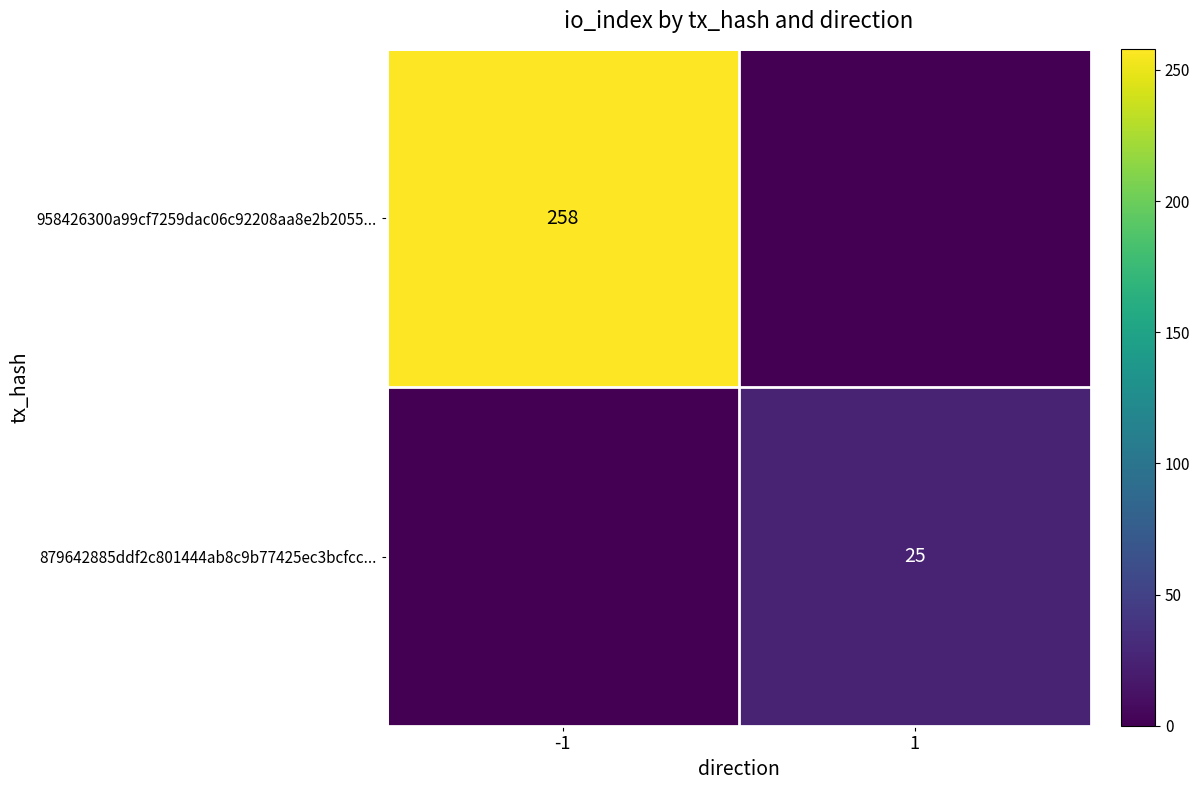

Is the value of 879642885ddf2c801444ab8c9b77425ec3bcfcc... at 1 greater than the value of 958426300a99cf7259dac06c92208aa8e2b2055... at -1?

No